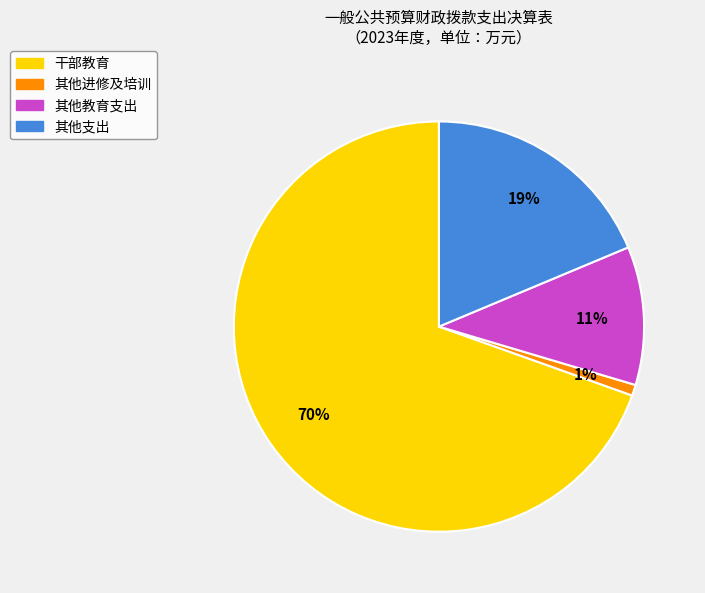

To the nearest percent, what percentage of the pie is 其他教育支出?

11%